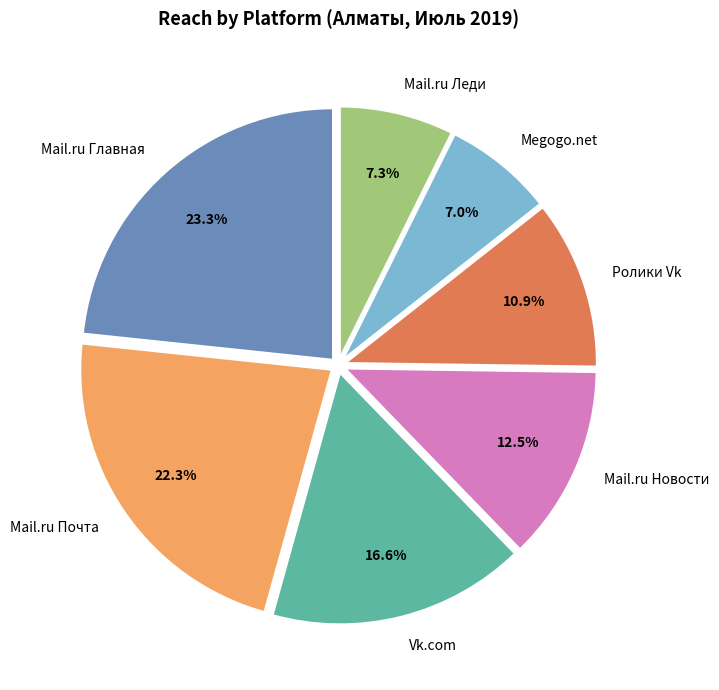

To the nearest percent, what portion does Ролики Vk represent?

11%